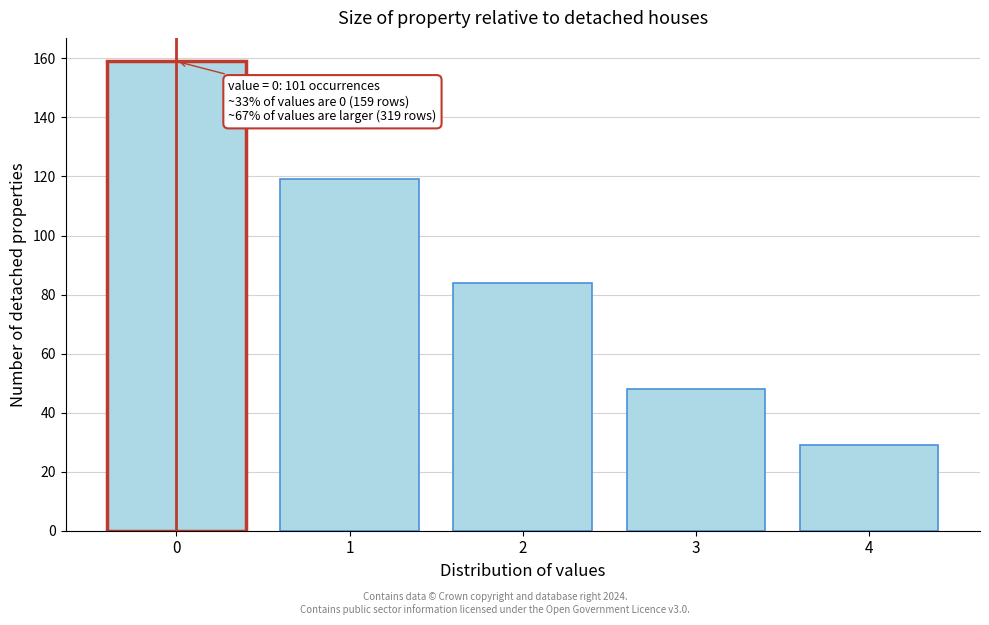

Reading left to right, transcribe all the data shown in this chart.

0=159	1=119	2=84	3=48	4=29